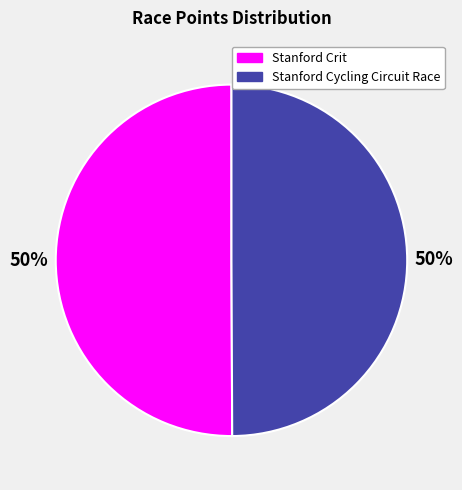

To the nearest percent, what portion does Stanford Cycling Circuit Race represent?

50%